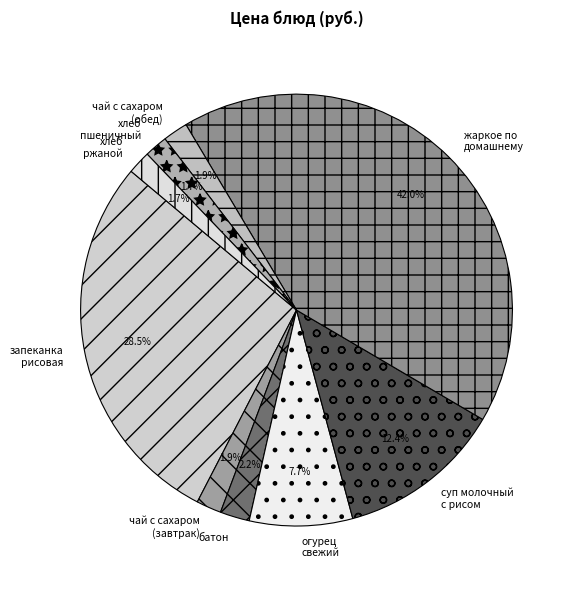

Which category has the biggest portion of the pie?

жаркое по домашнему